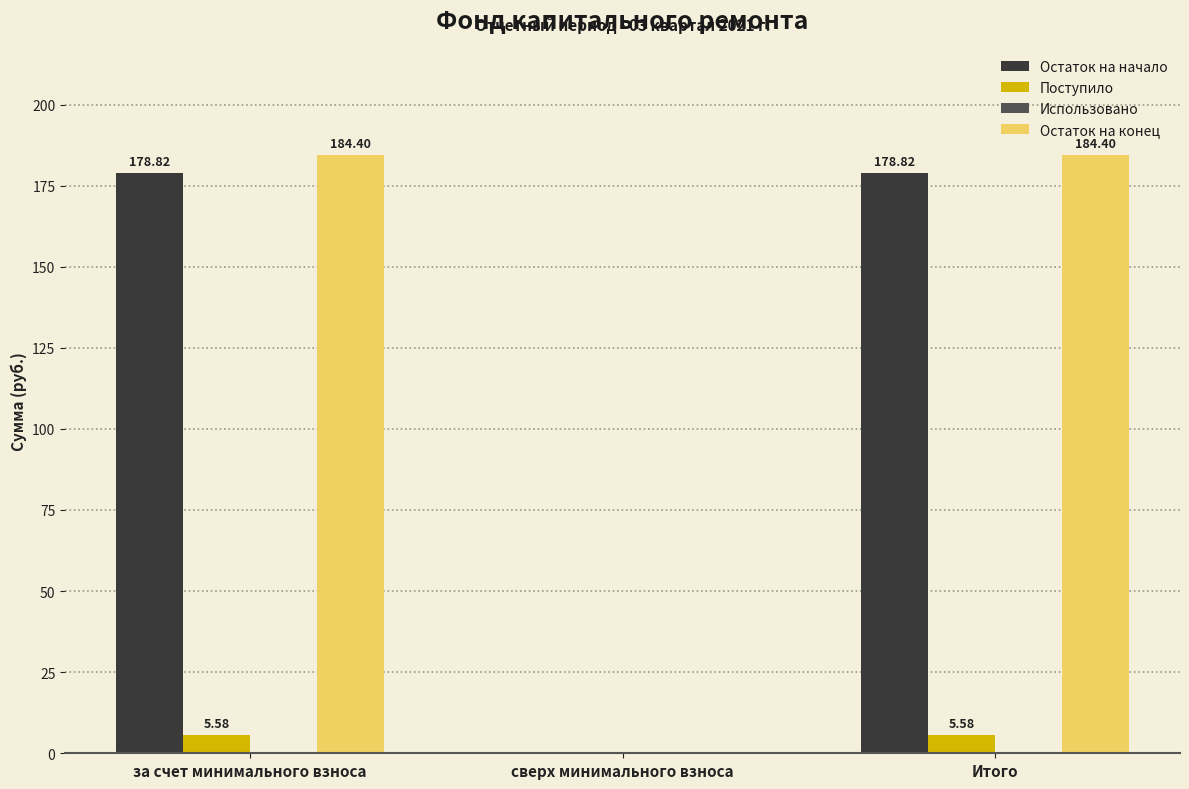

Is the value of Остаток на конец at Итого greater than the value of Остаток на начало at за счет минимального взноса?

Yes